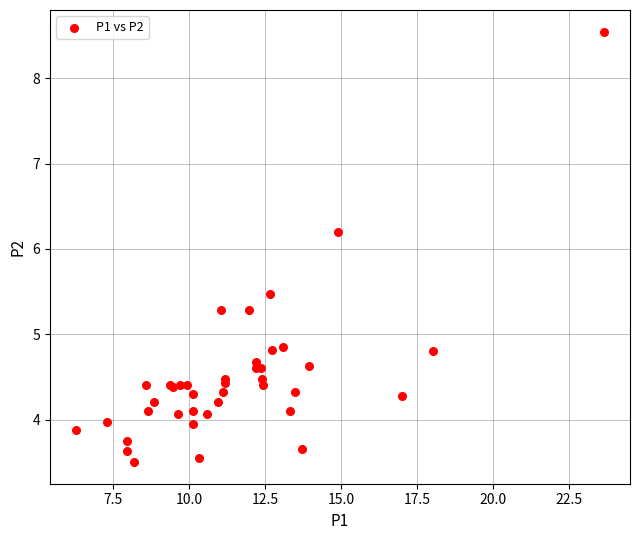

What Y value in the scatter plot is closest to 6?

6.2